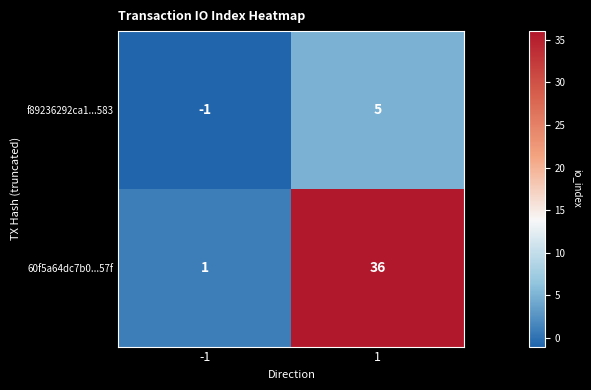

At -1, list the series in order from smallest to largest.

f89236292ca1...583, 60f5a64dc7b0...57f